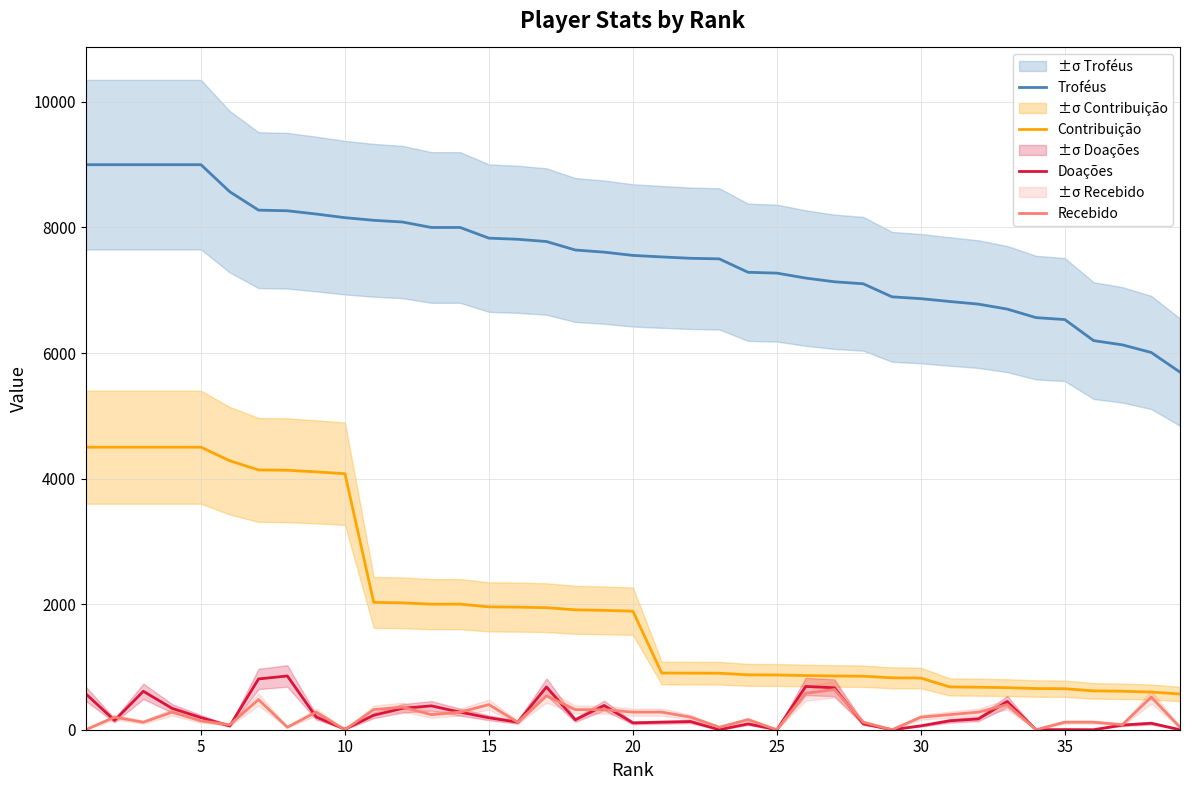

Which series has the largest range (max minus min)?

Contribuição